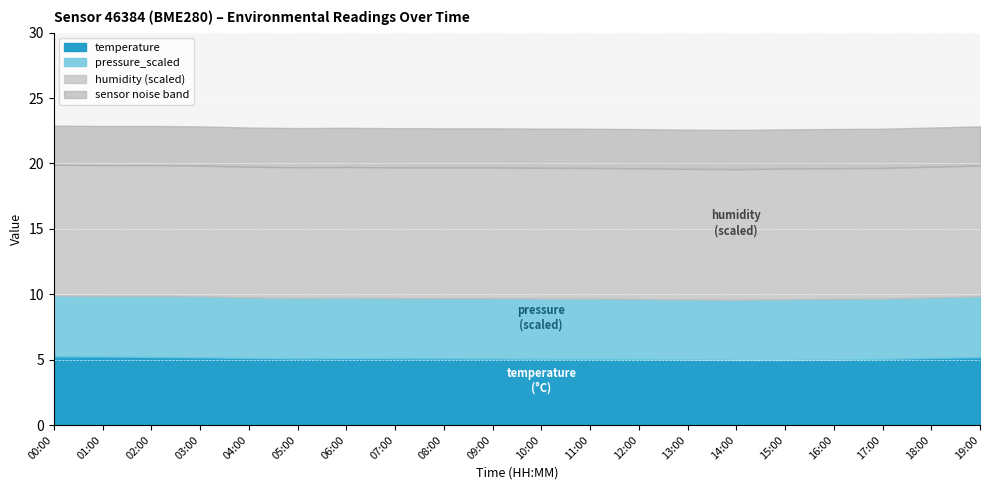

At 10:00, list the series in order from largest to smallest.

humidity, temperature, pressure_scaled